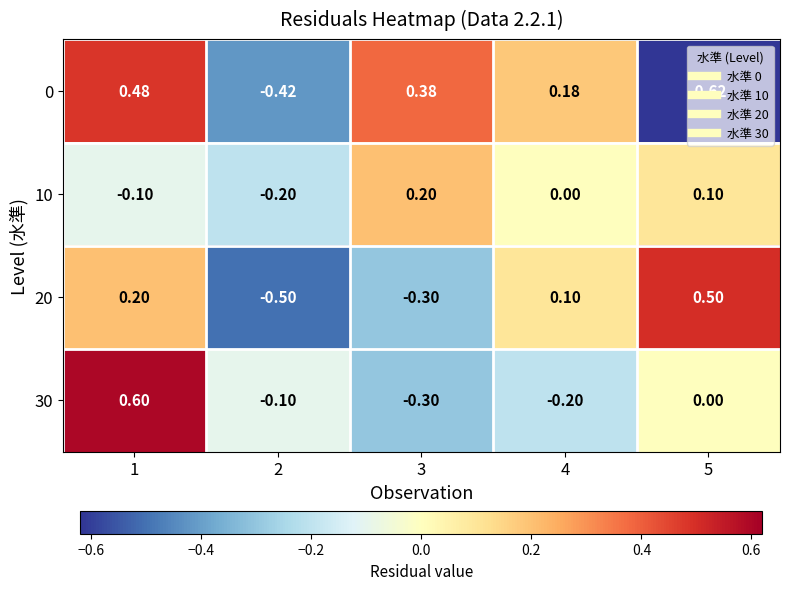

What is the total value across all series at 4?

0.1